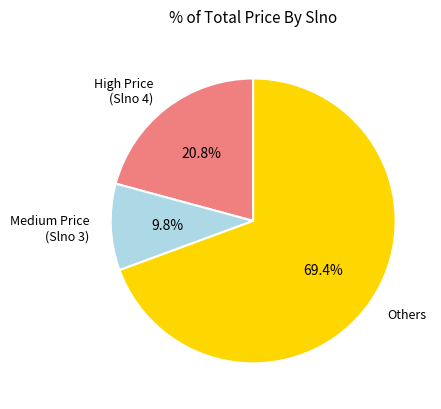

Combined, what portion of the pie is High Price (Slno 4) and Medium Price (Slno 3)?

30.6%